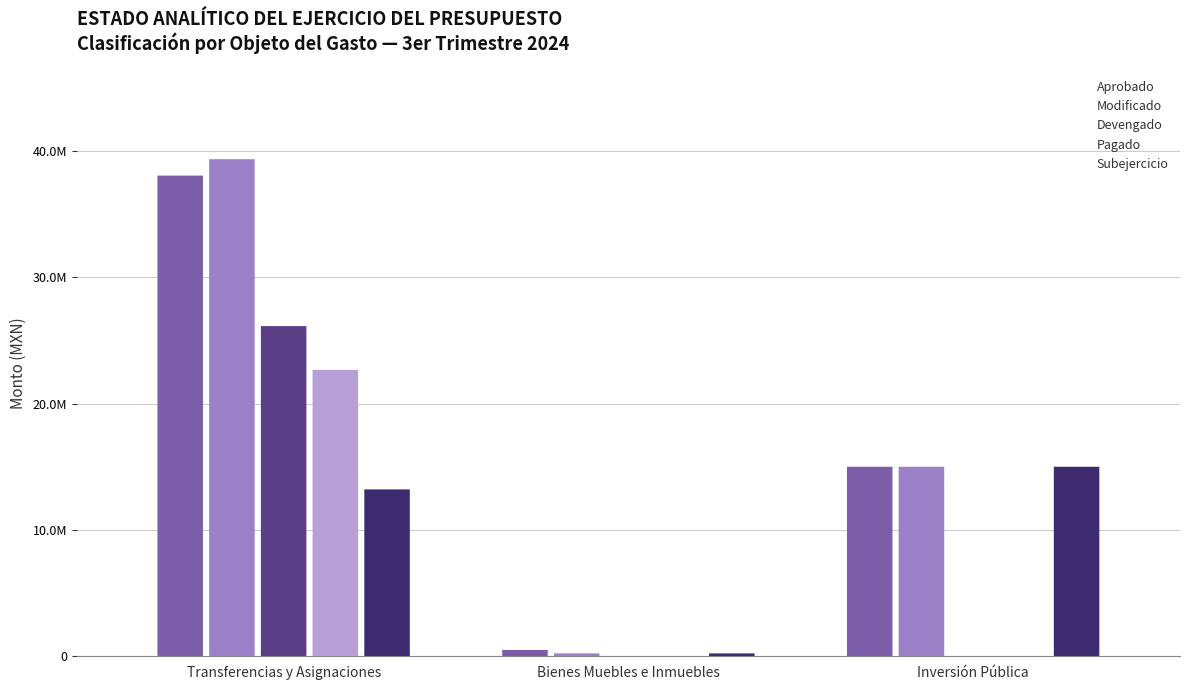

Which series has the widest spread of values?

Modificado